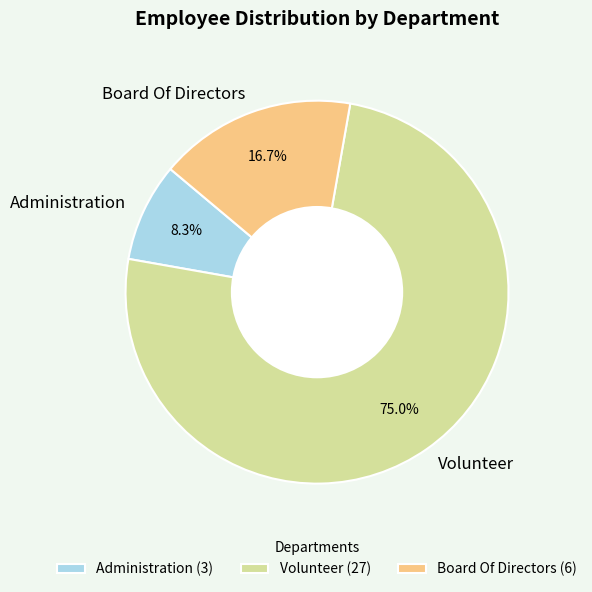

What is the smallest slice in the pie chart?

Administration